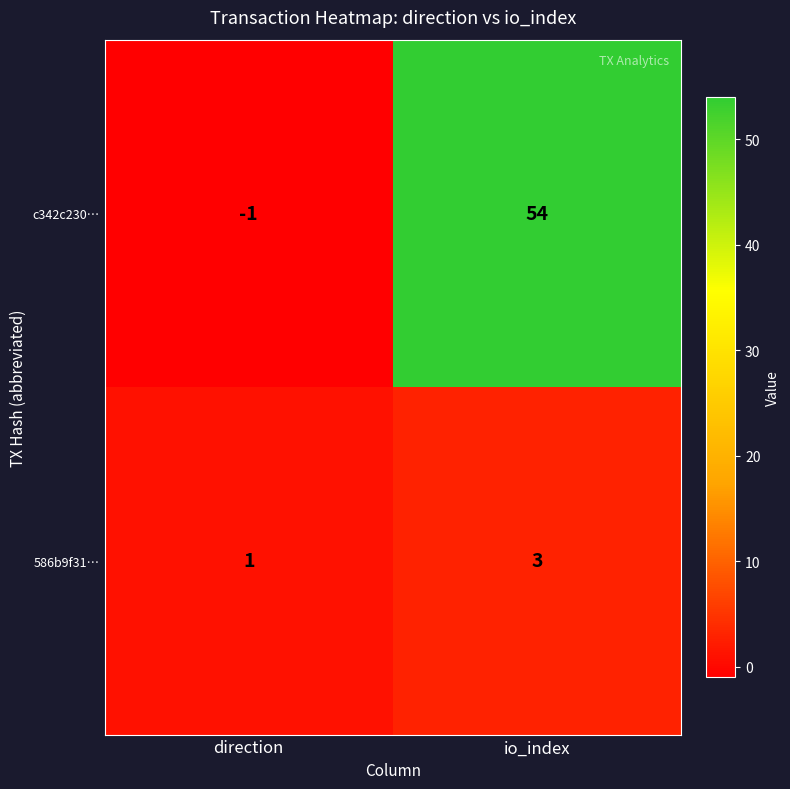

Rank the series at io_index from highest to lowest value.

c342c230…, 586b9f31…